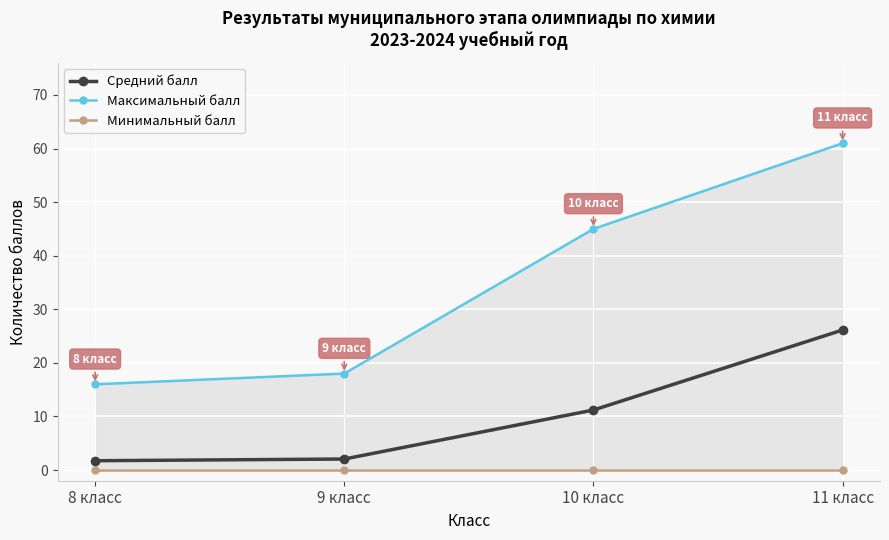

Which series has the largest total across all categories?

Максимальный балл